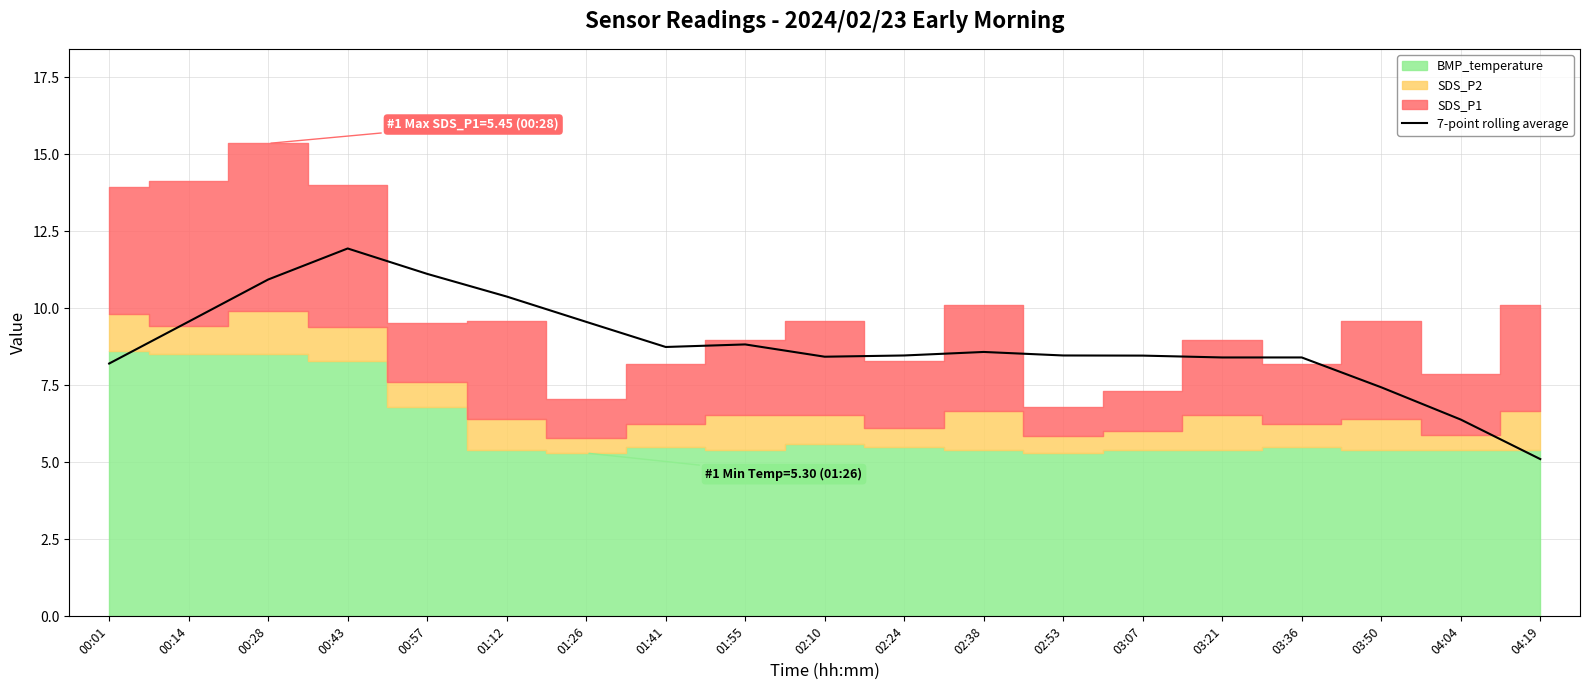

What position from the left is 01:12?

6